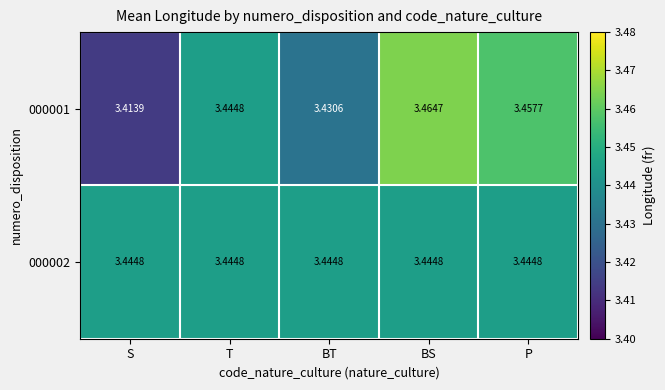

Rank the series by their maximum value, from lowest to highest.

000002, 000001